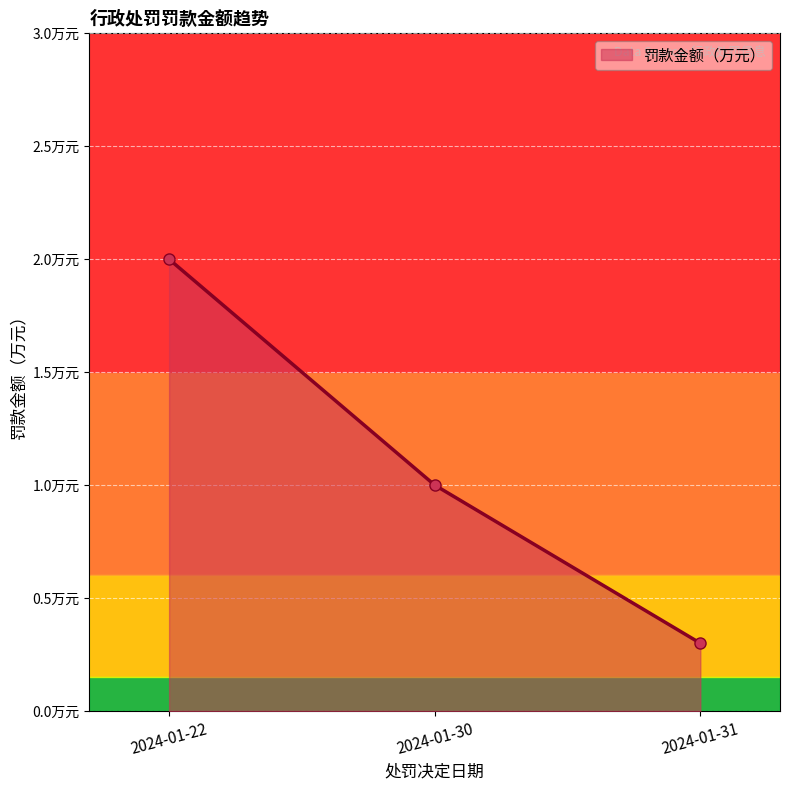

Does the chart have visible grid lines?

Yes